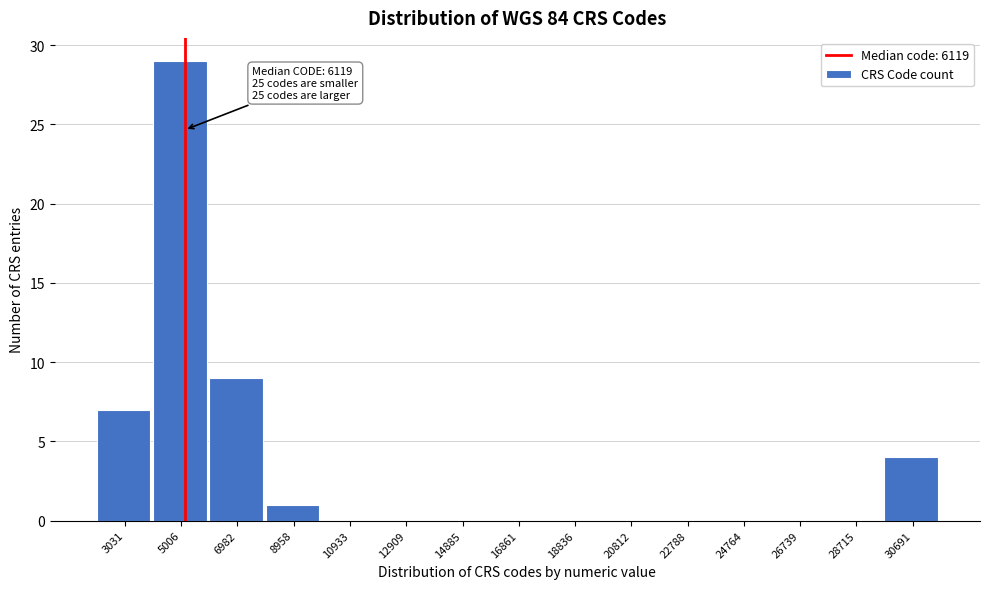

Reading left to right, what are all the values shown in this chart?

3031=7	5006=29	6982=9	8958=1	10933=0	12909=0	14885=0	16861=0	18836=0	20812=0	22788=0	24764=0	26739=0	28715=0	30691=4